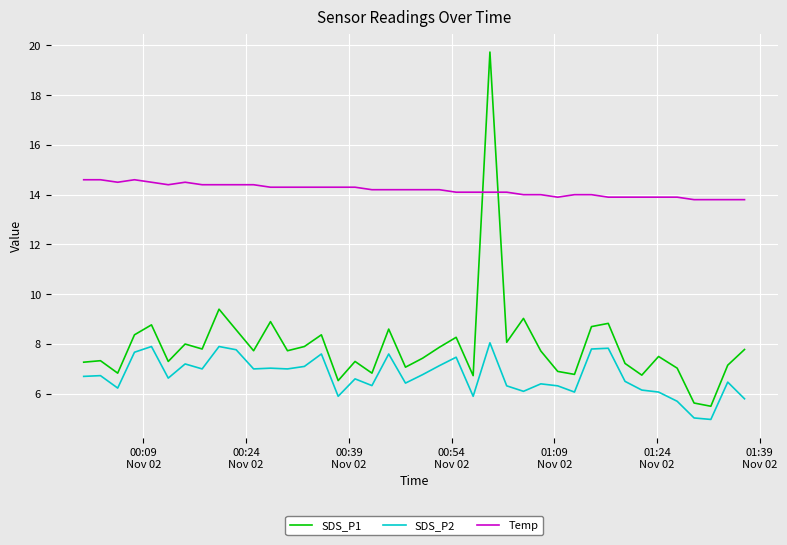

Count the Temp values in the range 14 to 15.

30